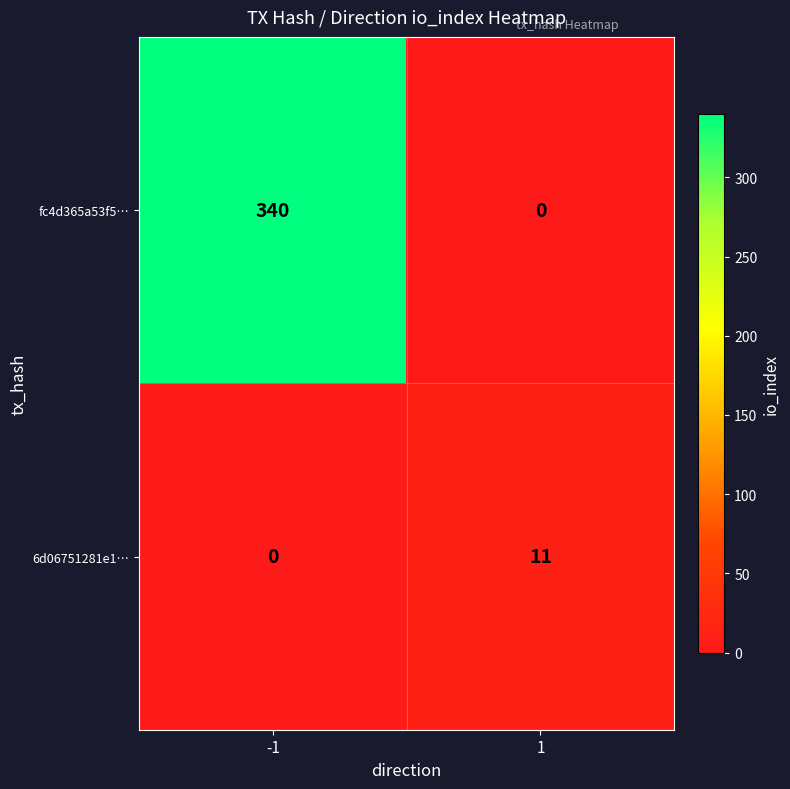

Rank the series by their average value, from lowest to highest.

6d06751281e1…, fc4d365a53f5…